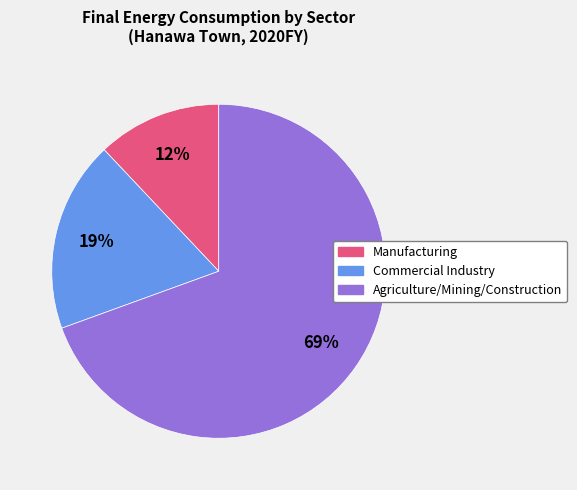

How many slices are in this pie chart?

3